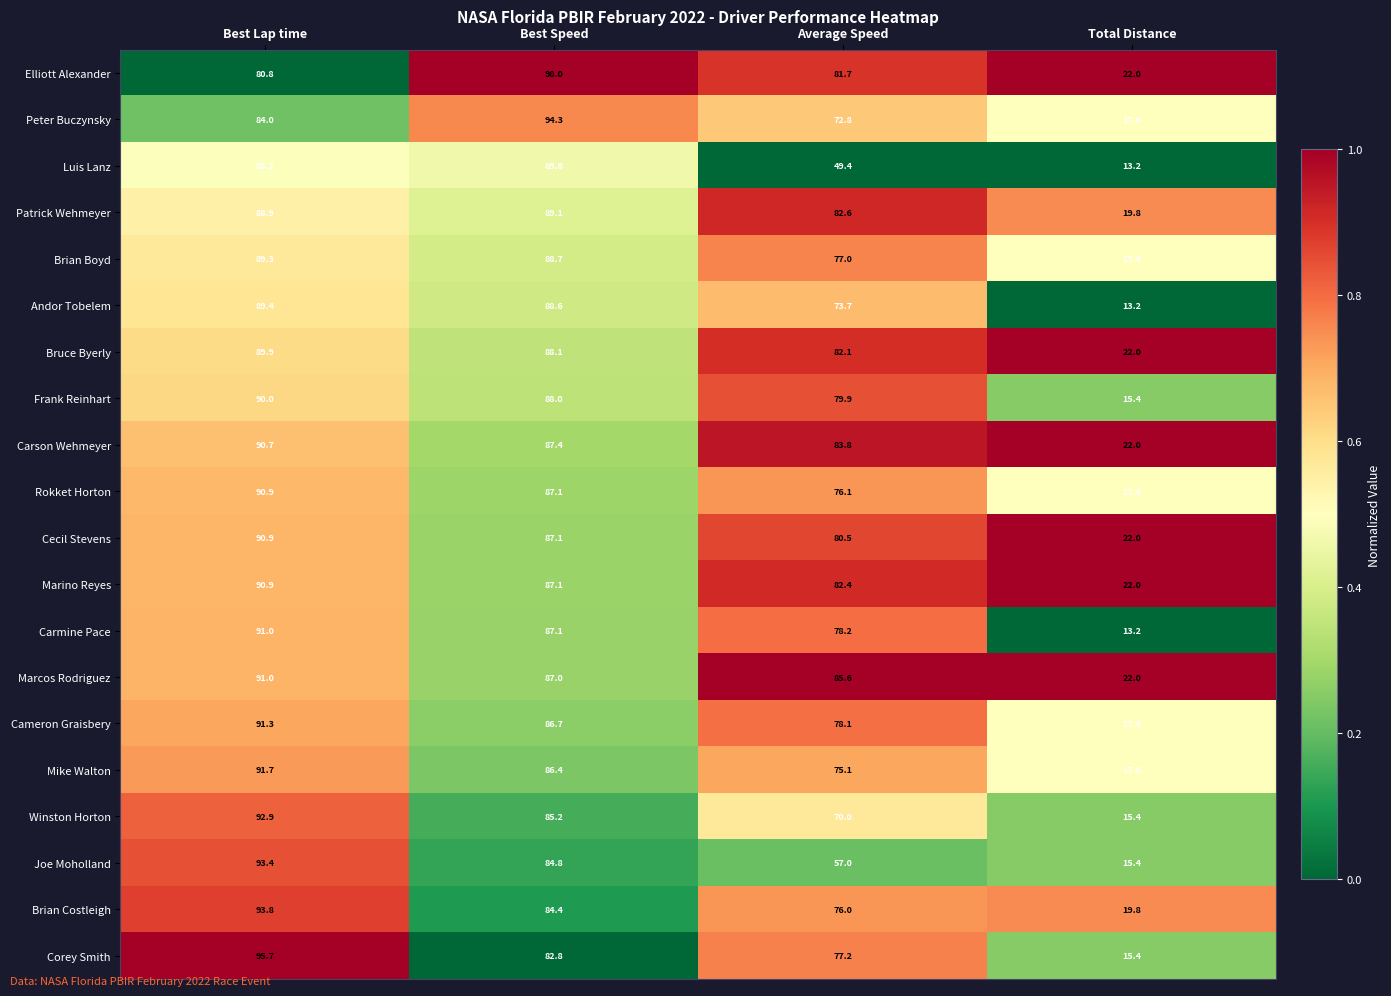

The value of Rokket Horton at Best Lap time is 24.2. True or false?

False